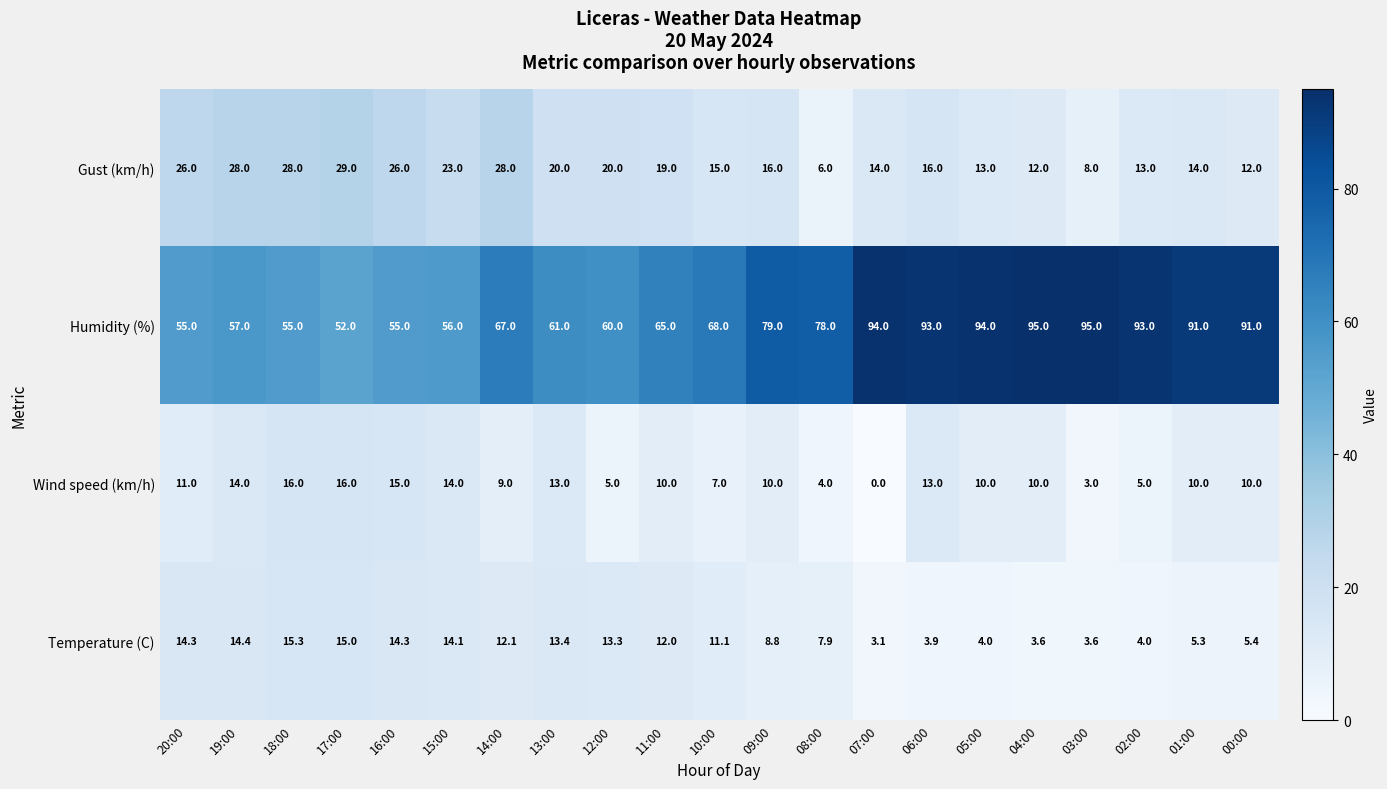

What is the total value across all series at 20:00?

106.3